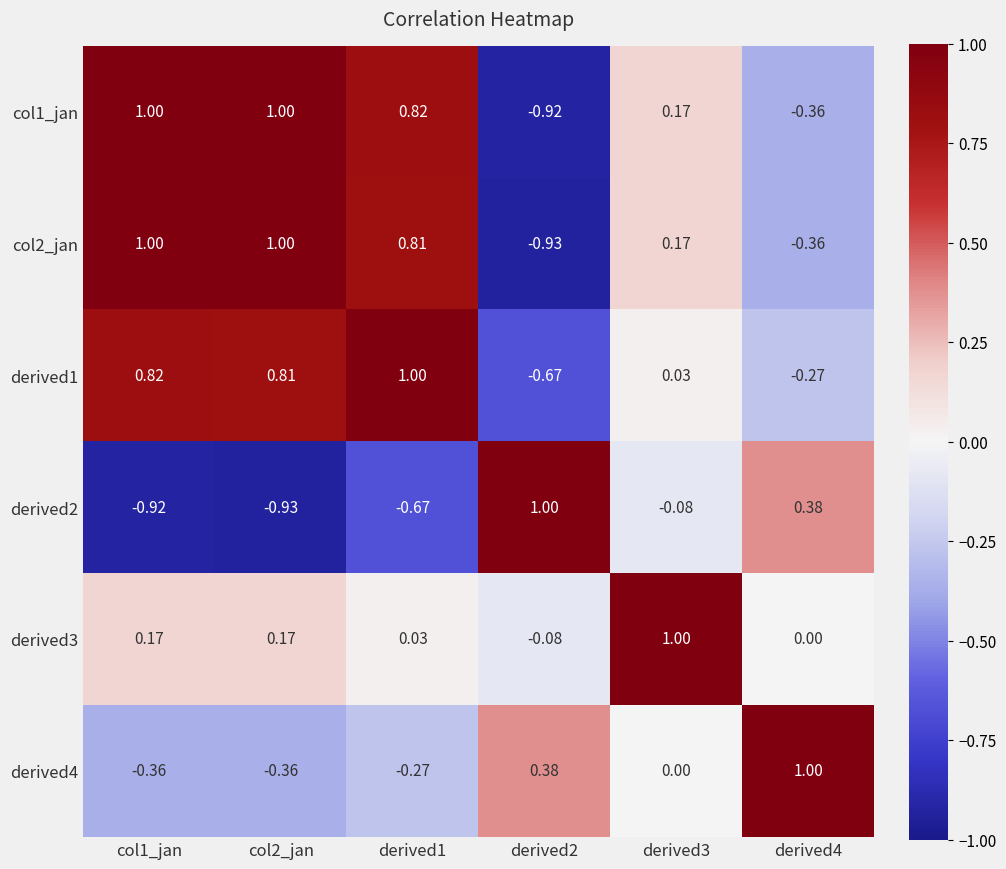

What is the maximum value shown in the chart?

1.0